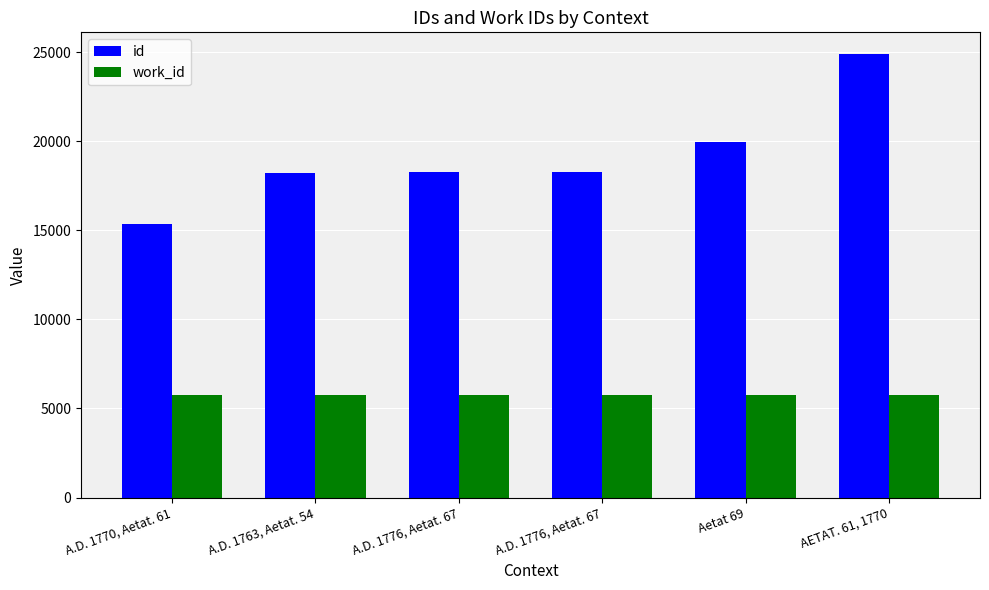

The id series shows 9835 at A.D. 1776, Aetat. 67. True or false?

False